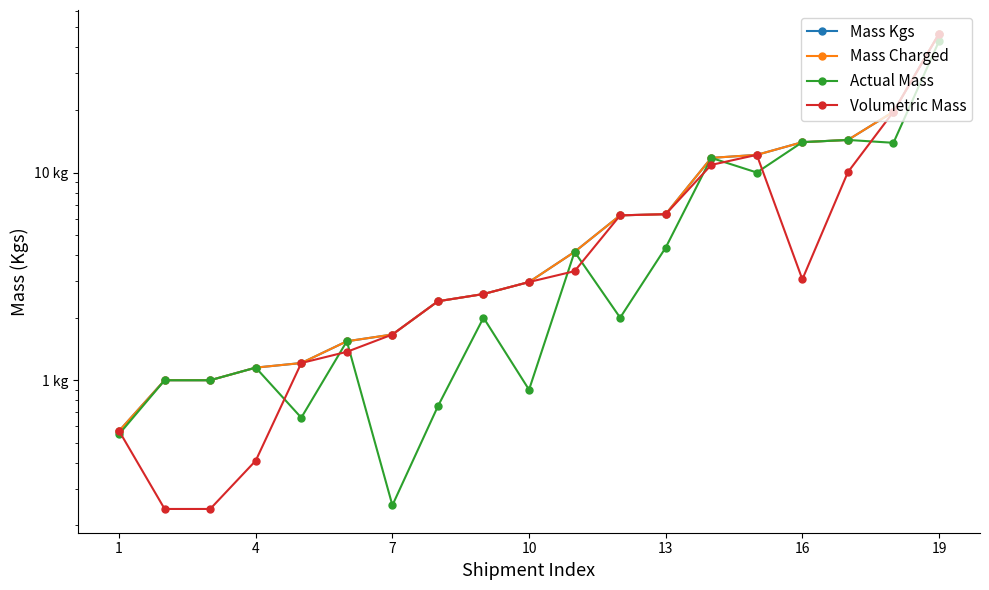

Which series ends up on top after the final intersection of Actual Mass and Volumetric Mass?

Volumetric Mass